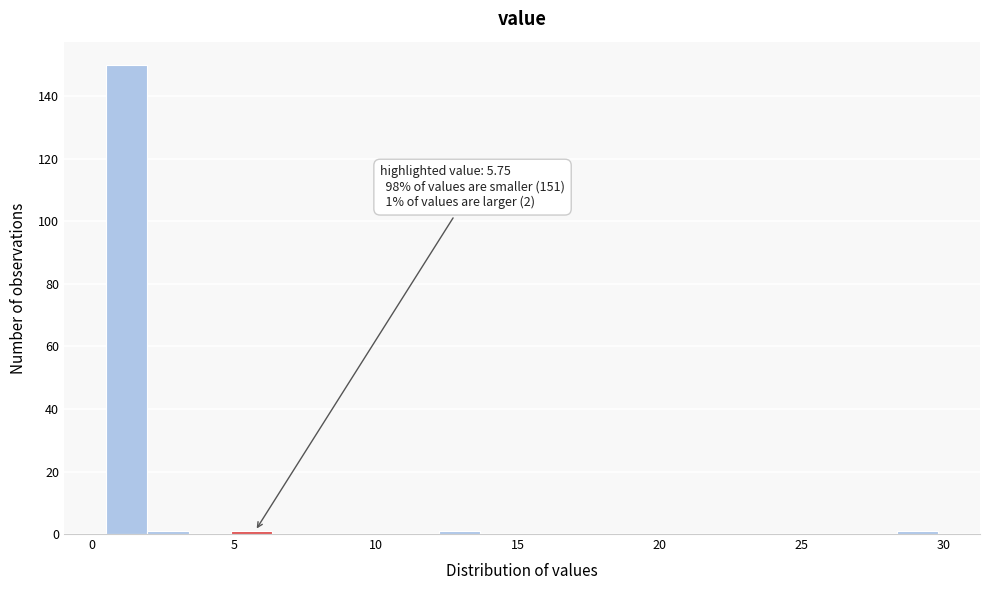

Around what value on the x-axis is the tallest bar? Give the approximate position of its centre, as read against the axis.

1.0